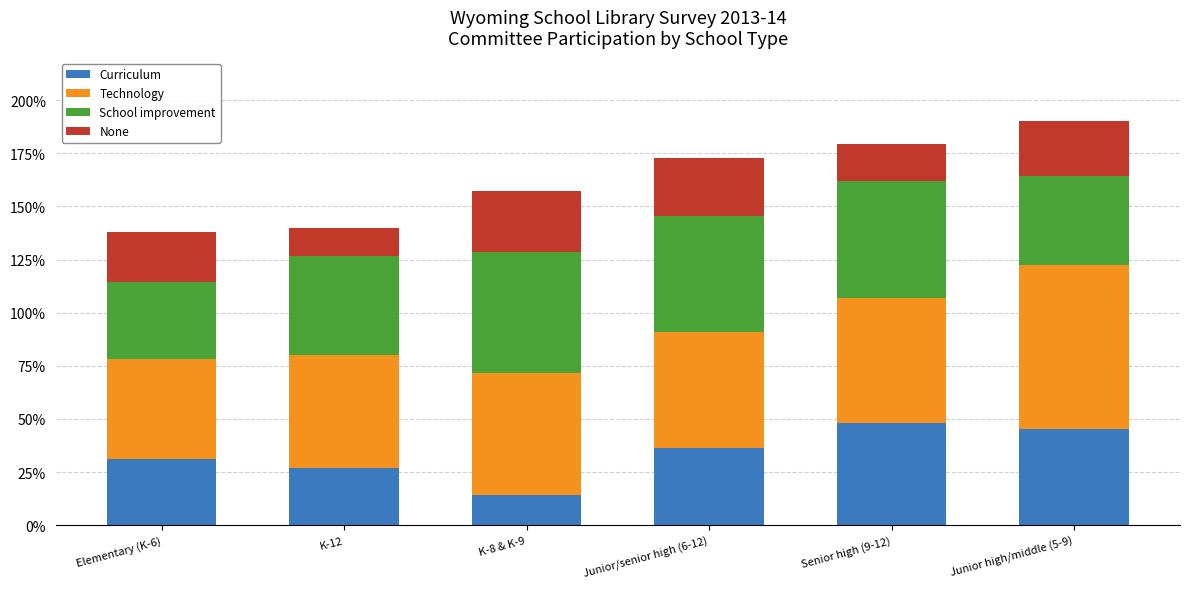

At which label is Curriculum closest to 0?

K-8 & K-9